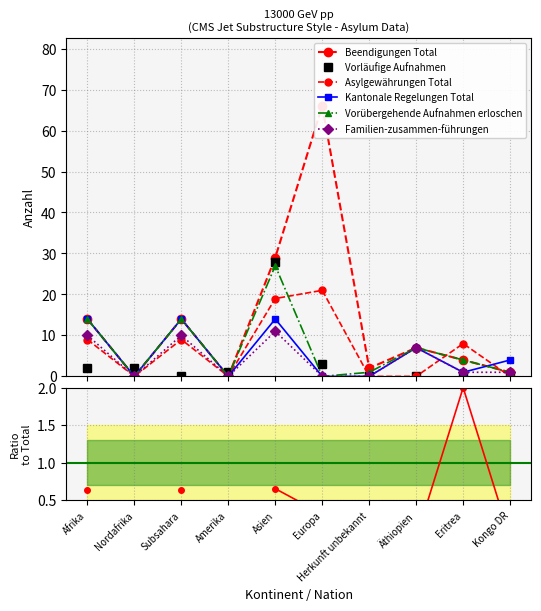

Does the chart have visible grid lines?

Yes